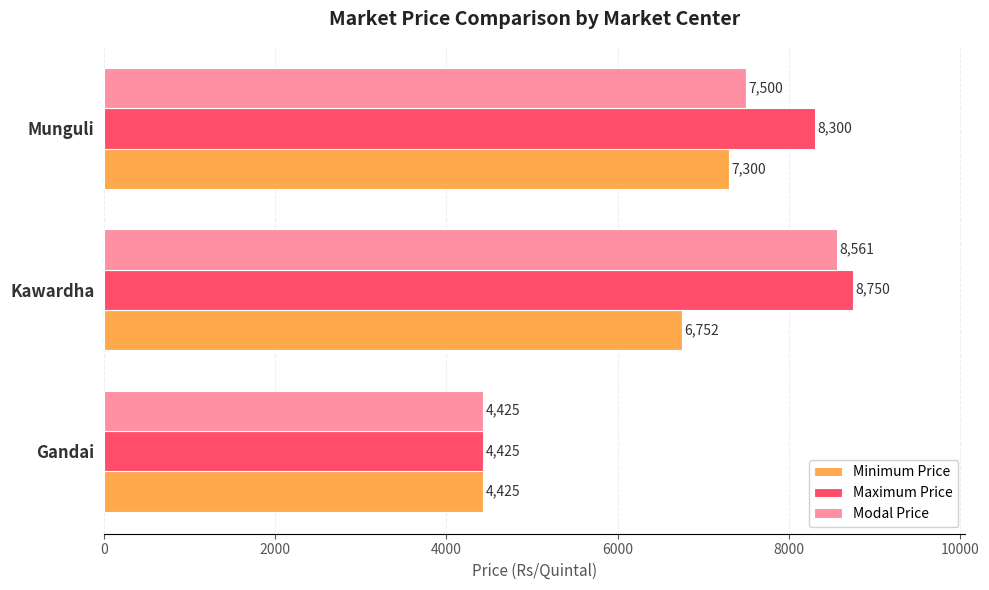

How many Modal Price values are between 4425 and 8561?

3